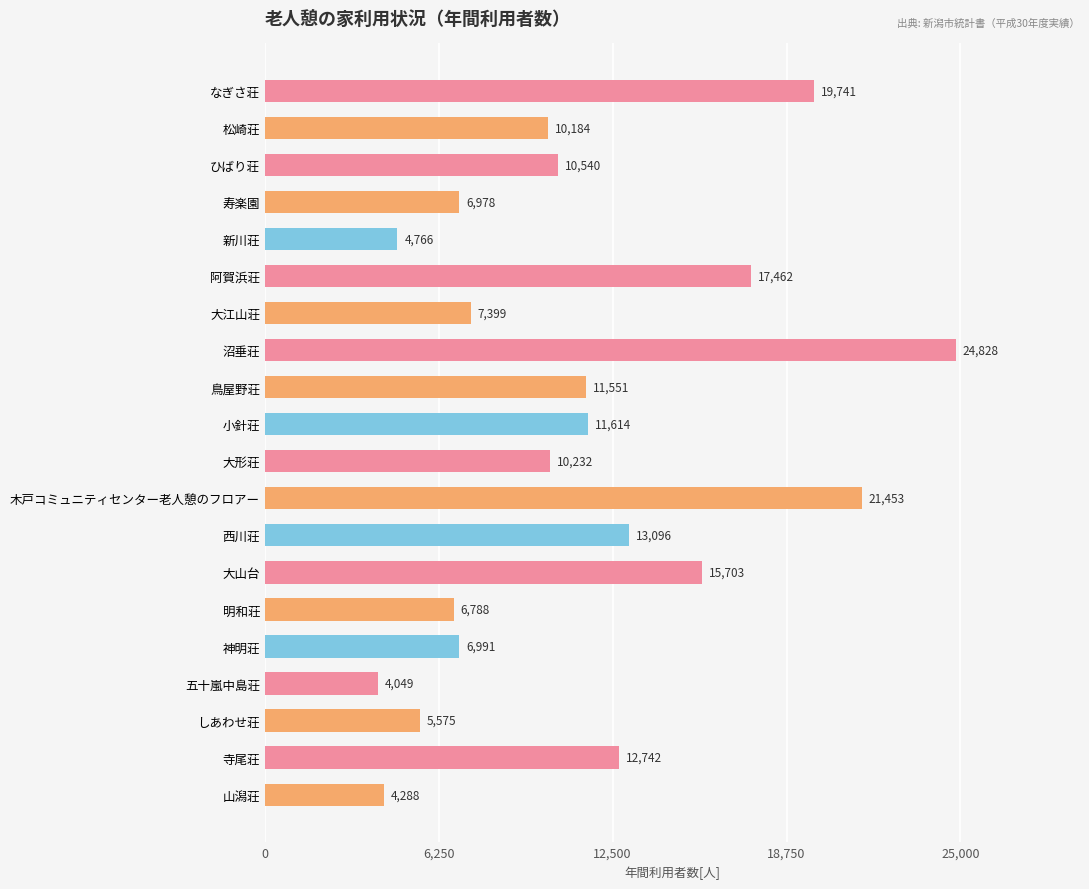

What is the difference between the maximum and minimum values?

20779